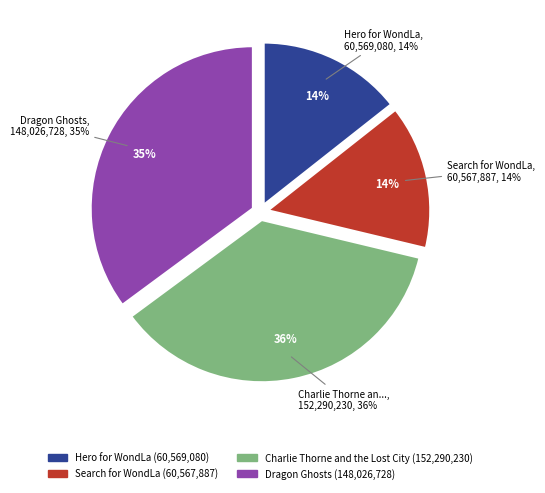

What percentage is the Search for WondLa slice, to the nearest percent?

14%